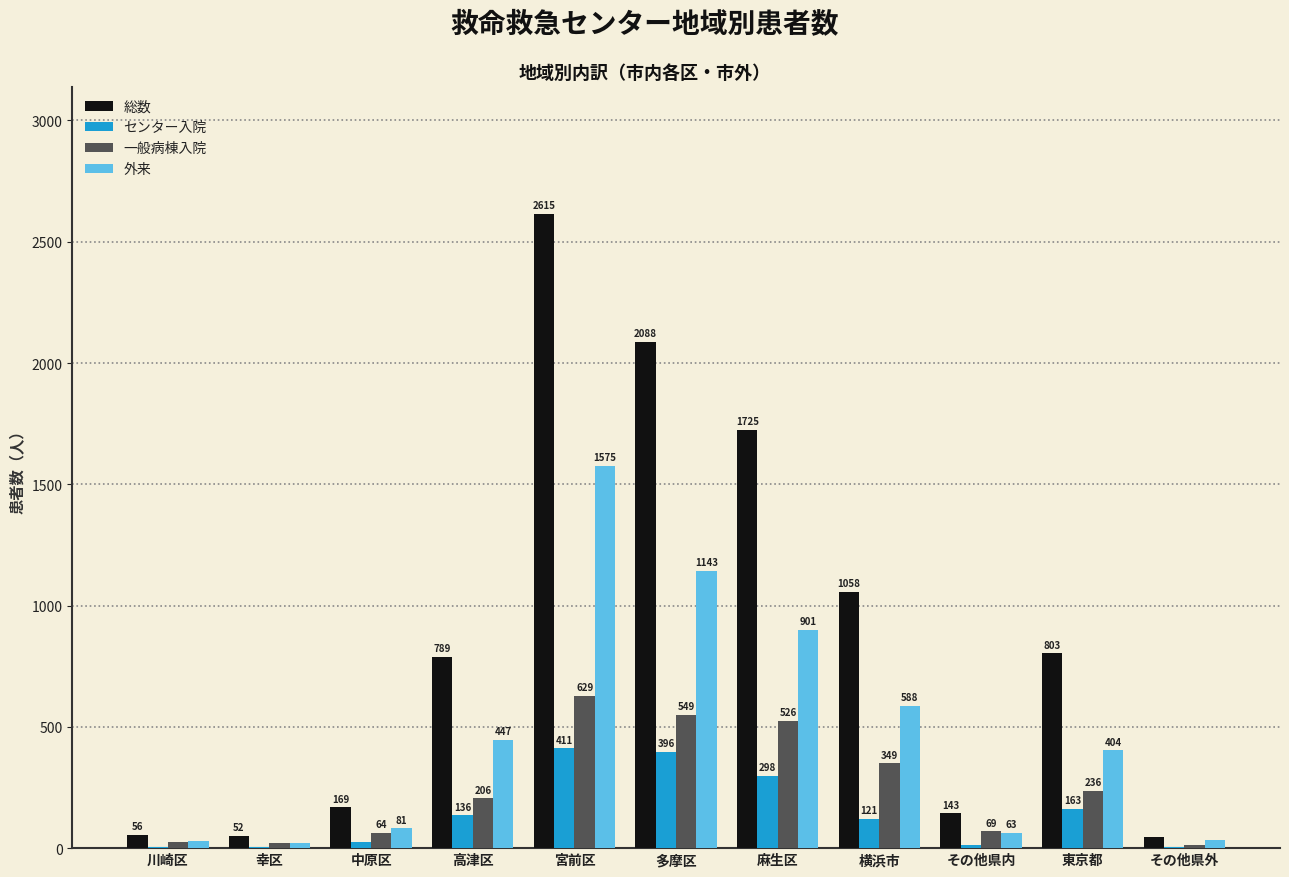

At which category is the sum across all series the highest?

宮前区